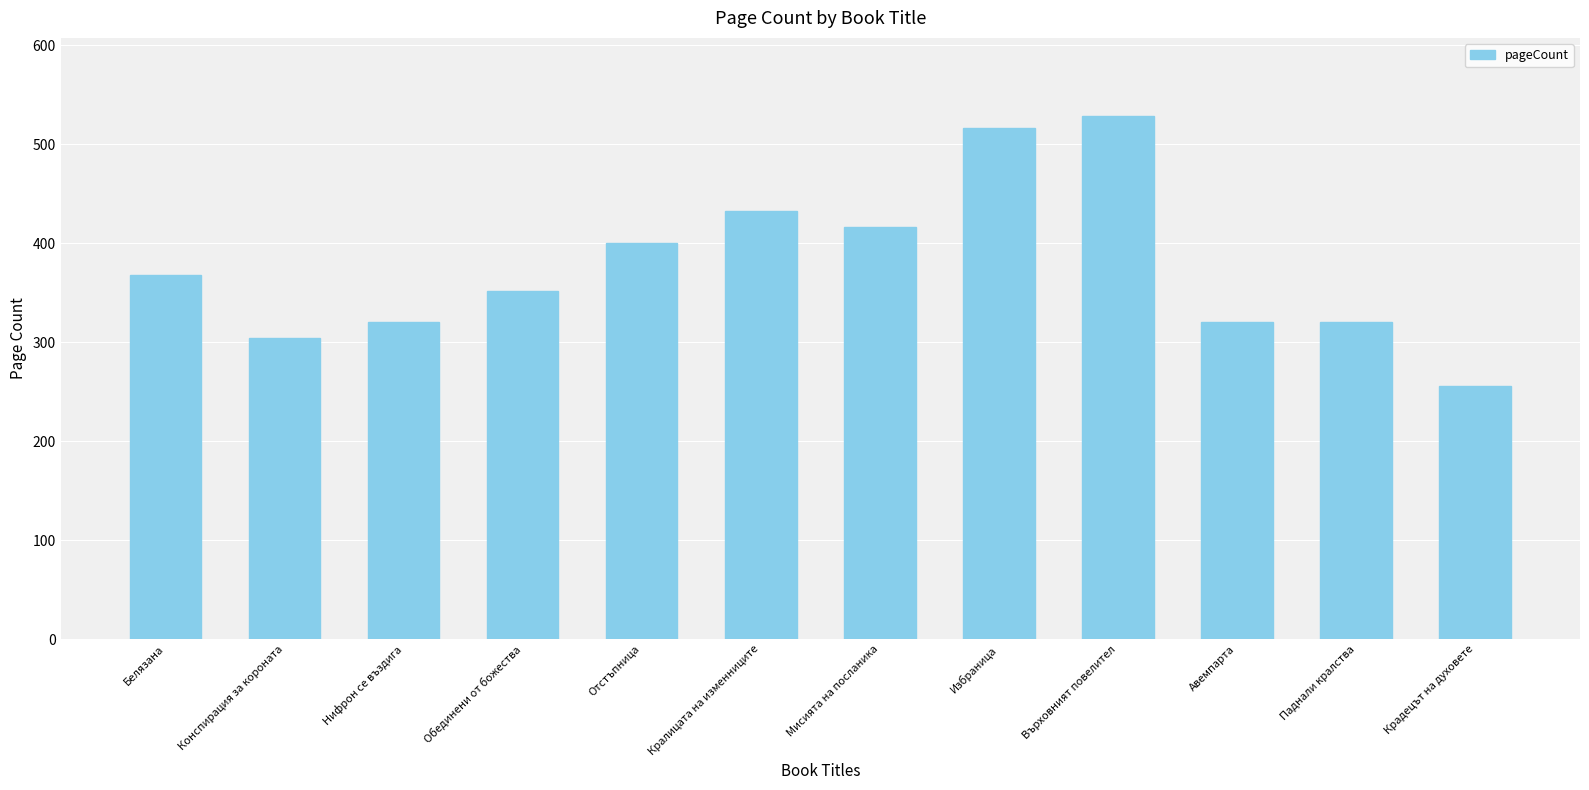

What is the sum of the values at Върховният повелител and Авемпарта?

848